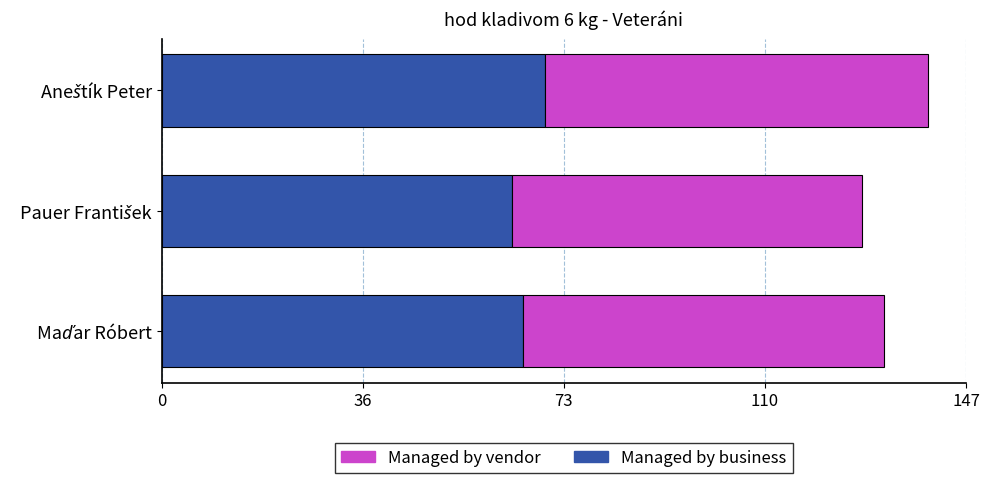

What is the difference between the maximum and minimum values in the Managed by business series?

6